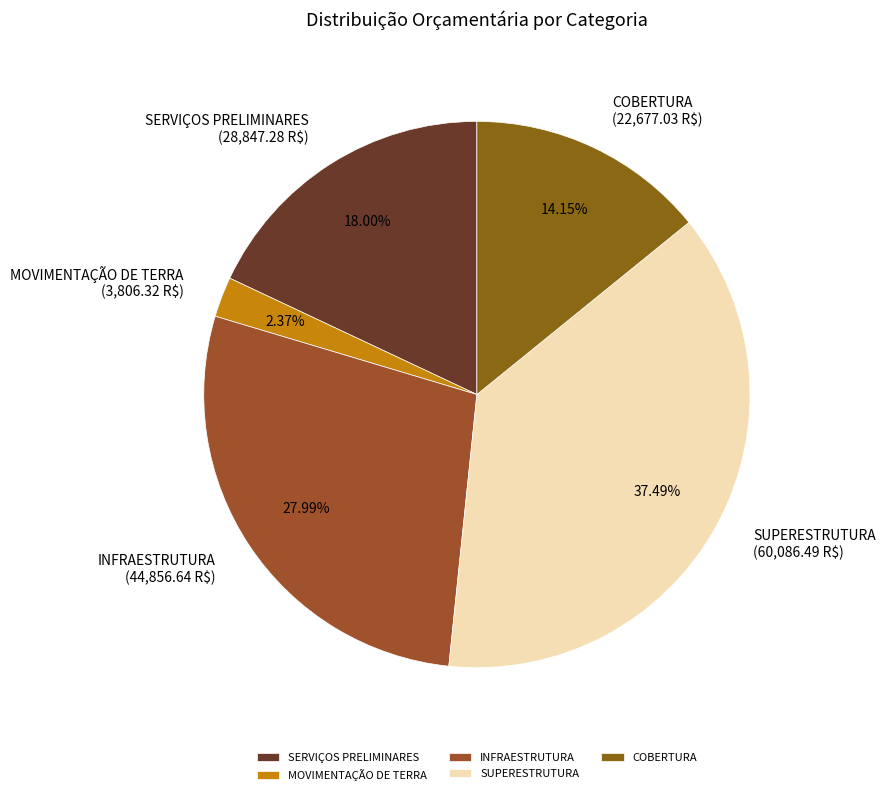

Combined, do COBERTURA and SERVIÇOS PRELIMINARES account for over 50%?

No